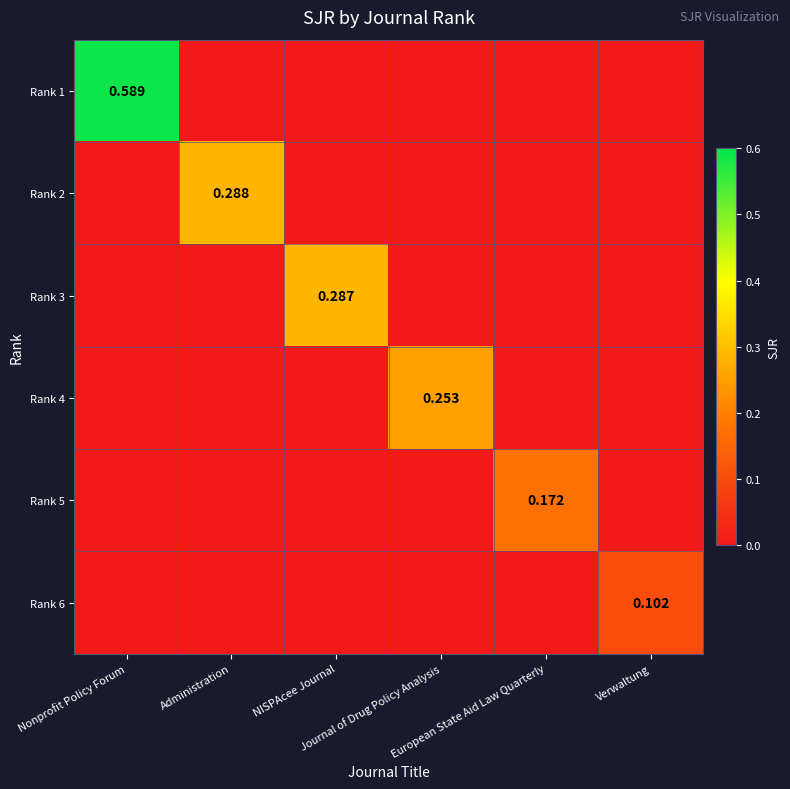

List the series in order of their peak value, highest first.

Rank 1, Rank 2, Rank 3, Rank 4, Rank 5, Rank 6